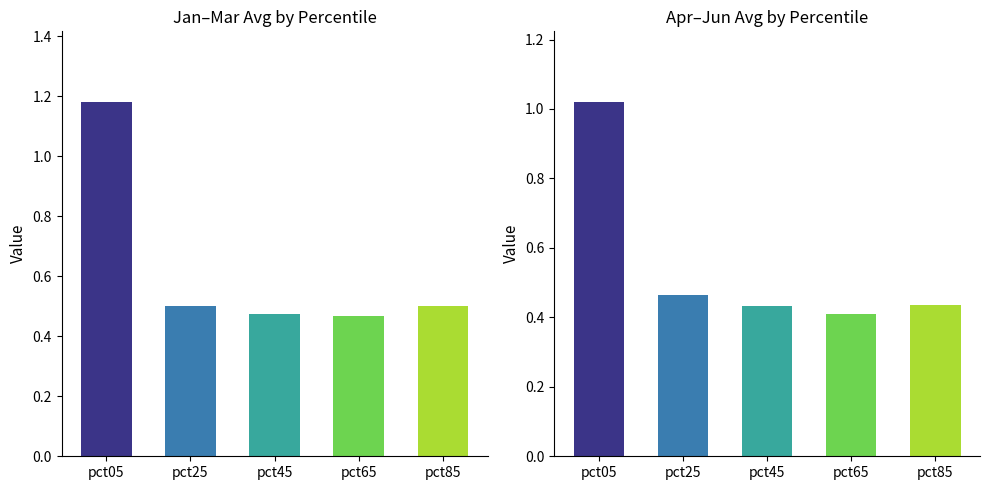

At which label does Jan reach its peak?

pct05